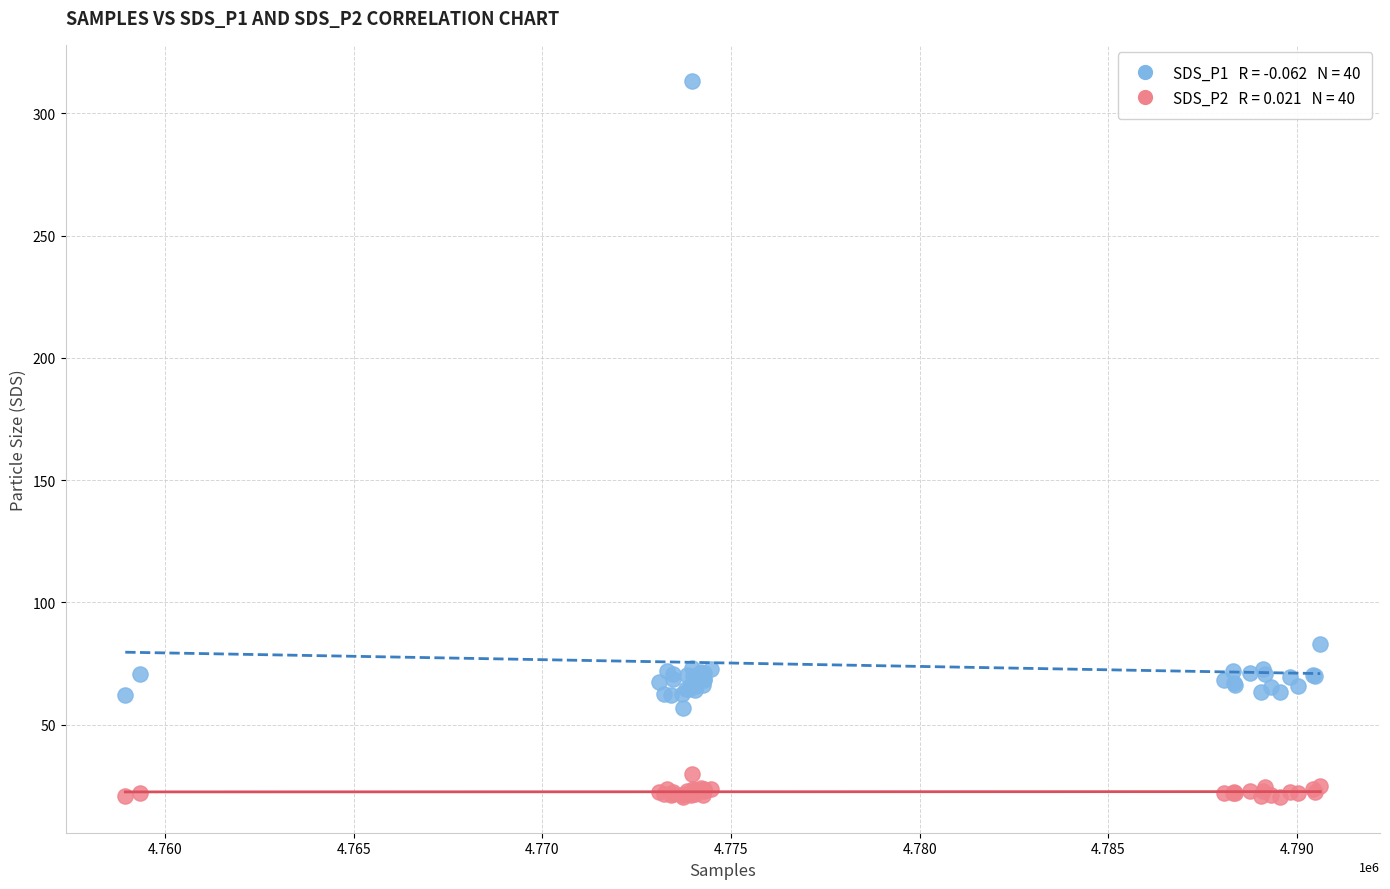

Across all series, what Y value is closest to 166?

83.1